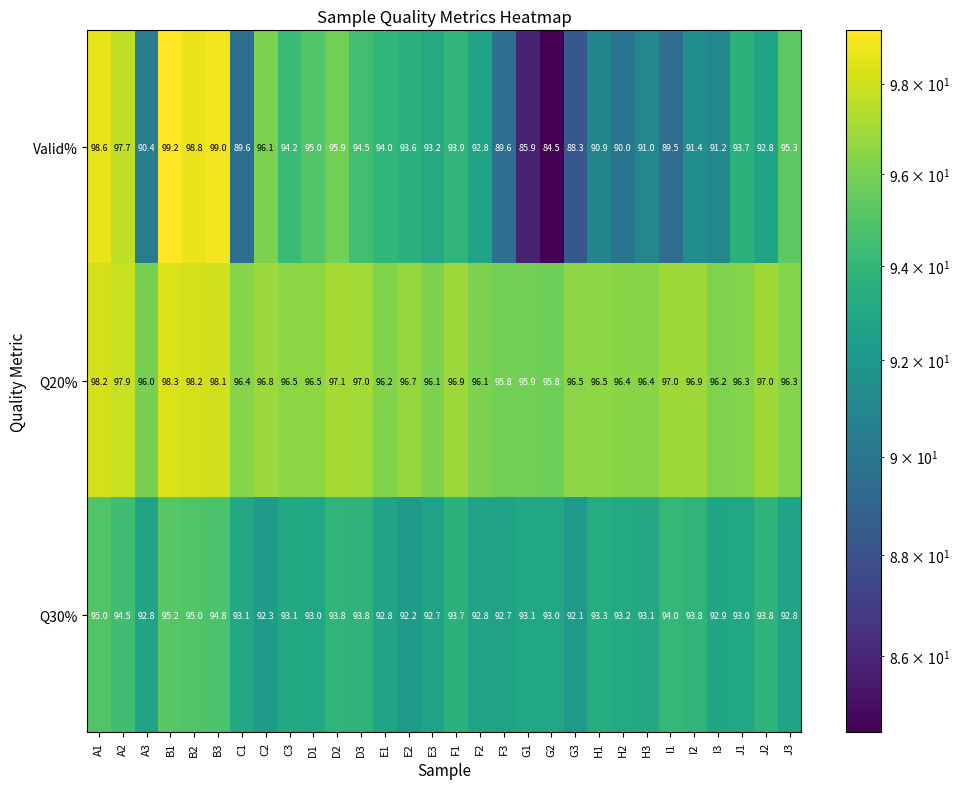

Rank the series by their maximum value, from lowest to highest.

Q30%, Q20%, Valid%